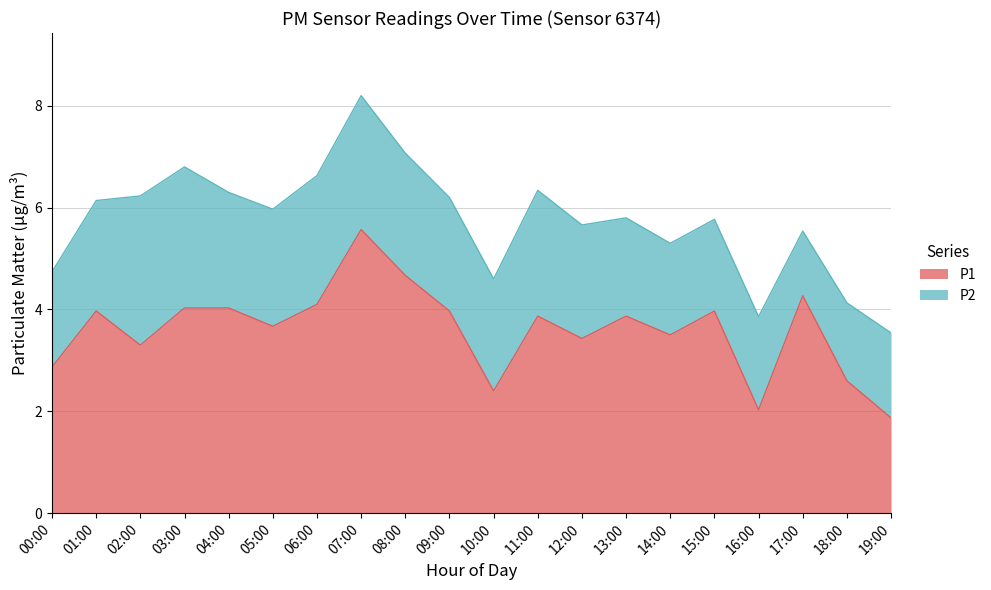

What is the difference between the second highest and second lowest values?

2.6